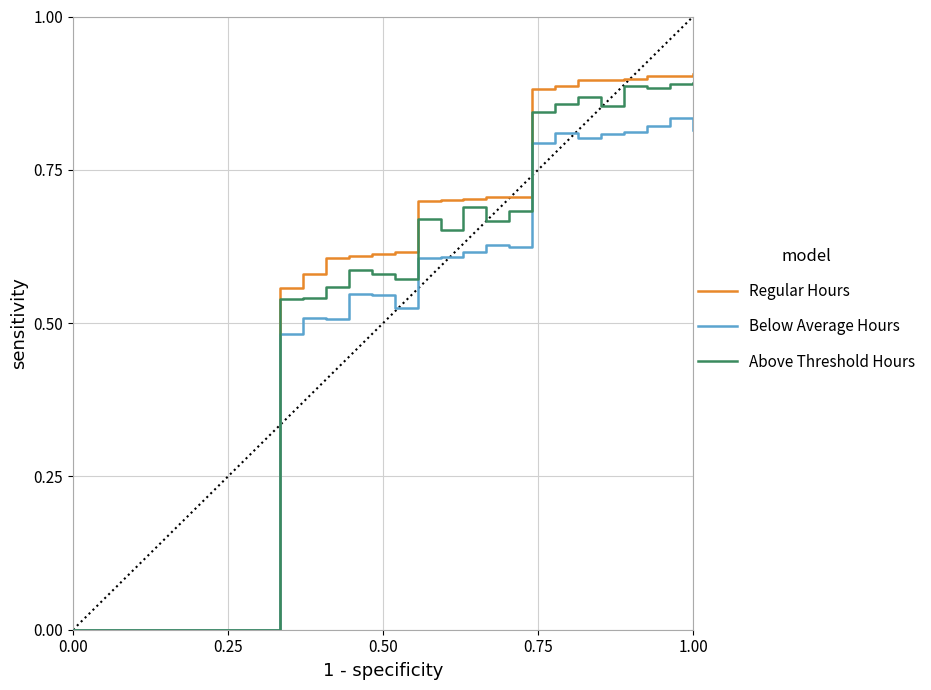

Which series has the largest range (max minus min)?

Regular Hours